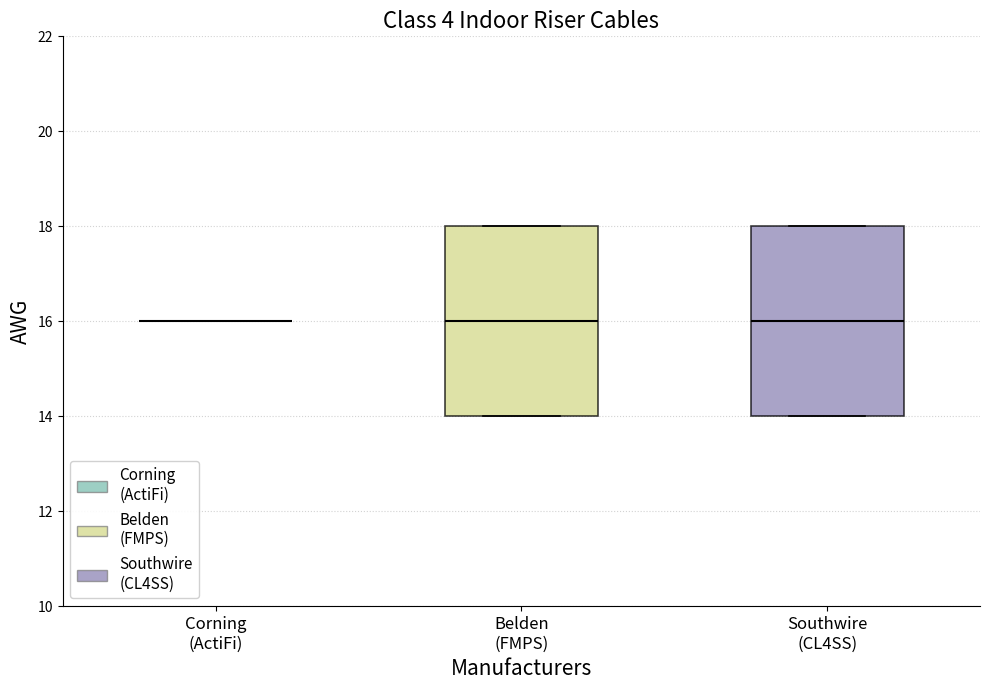

Reading left to right, read every box against the y-axis: the position of its median line, the range the box covers, and the ends of its whiskers. The values are not printed on the chart, so give them approximately, as read against the axis.

Corning (ActiFi): box collapsed to a line at 16, whiskers 16 to 16
Belden (FMPS): median 16, box 14 to 18, whiskers 14 to 18
Southwire (CL4SS): median 16, box 14 to 18, whiskers 14 to 18